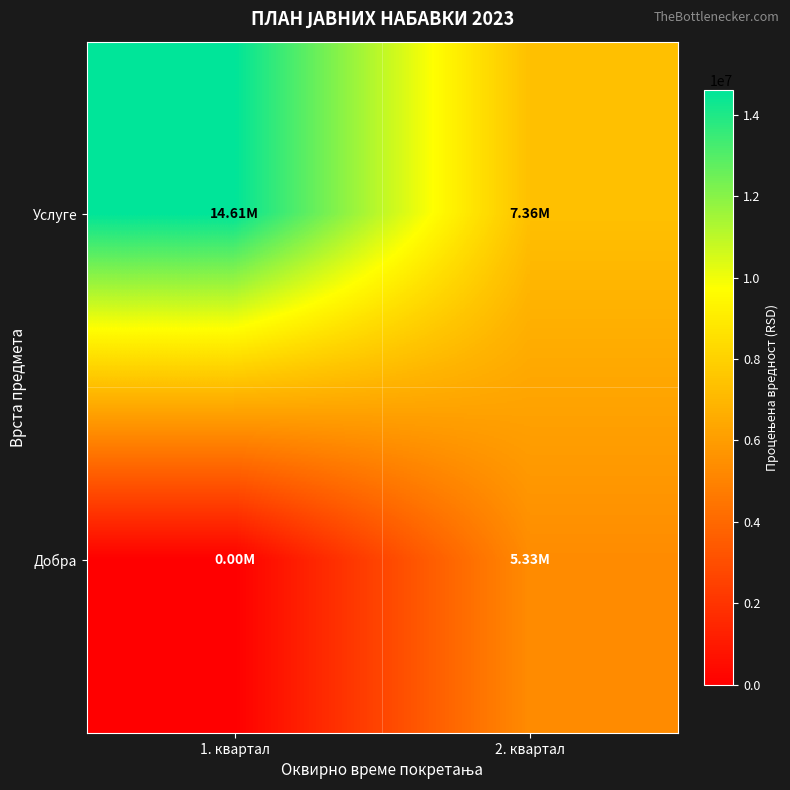

Between 1. квартал and 2. квартал, which series saw the biggest shift?

Услуге